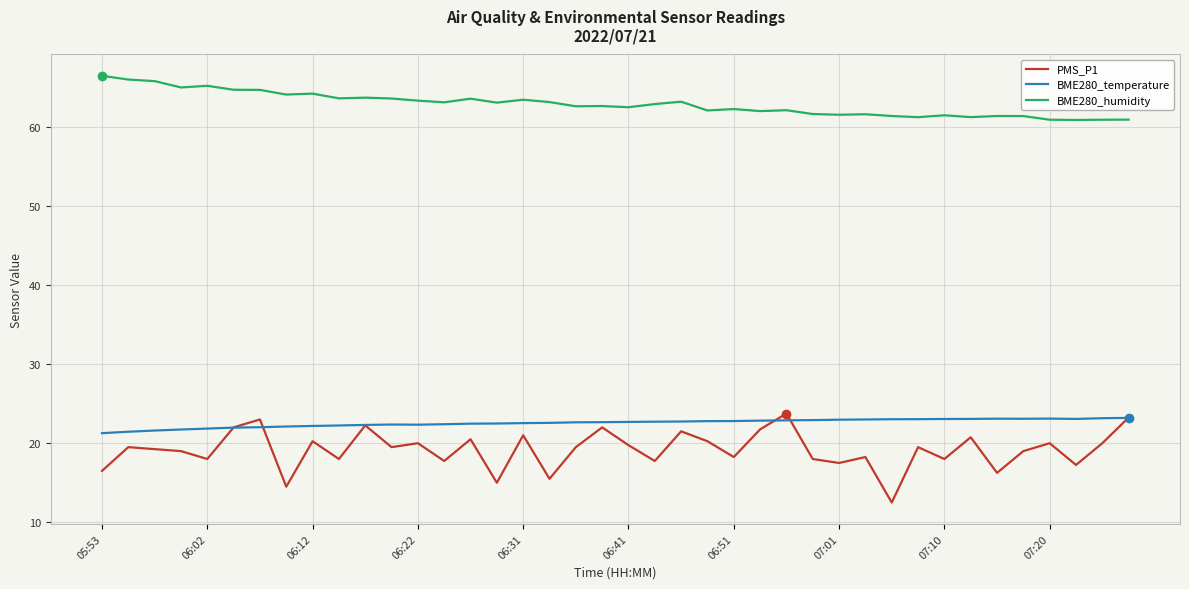

True or false: BME280_humidity and PMS_P1 cross at least once.

False